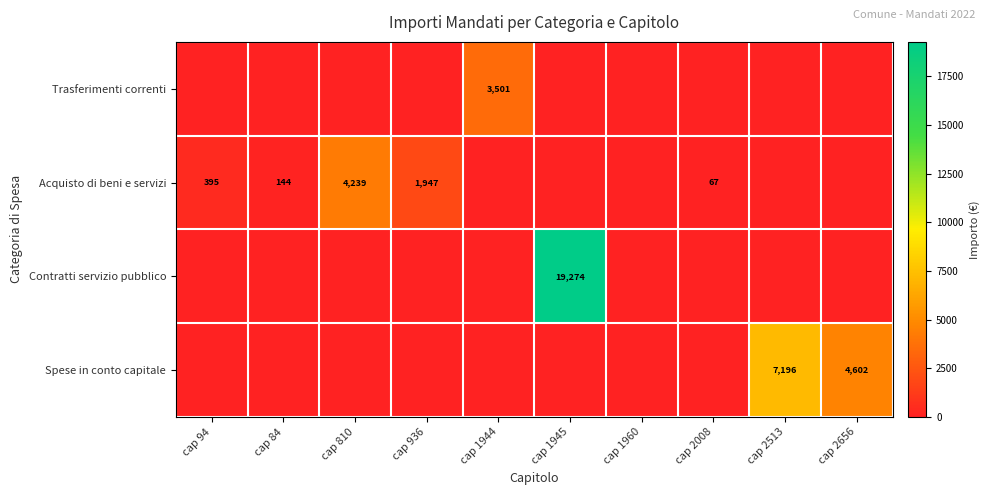

How many categories are shown in the chart?

10